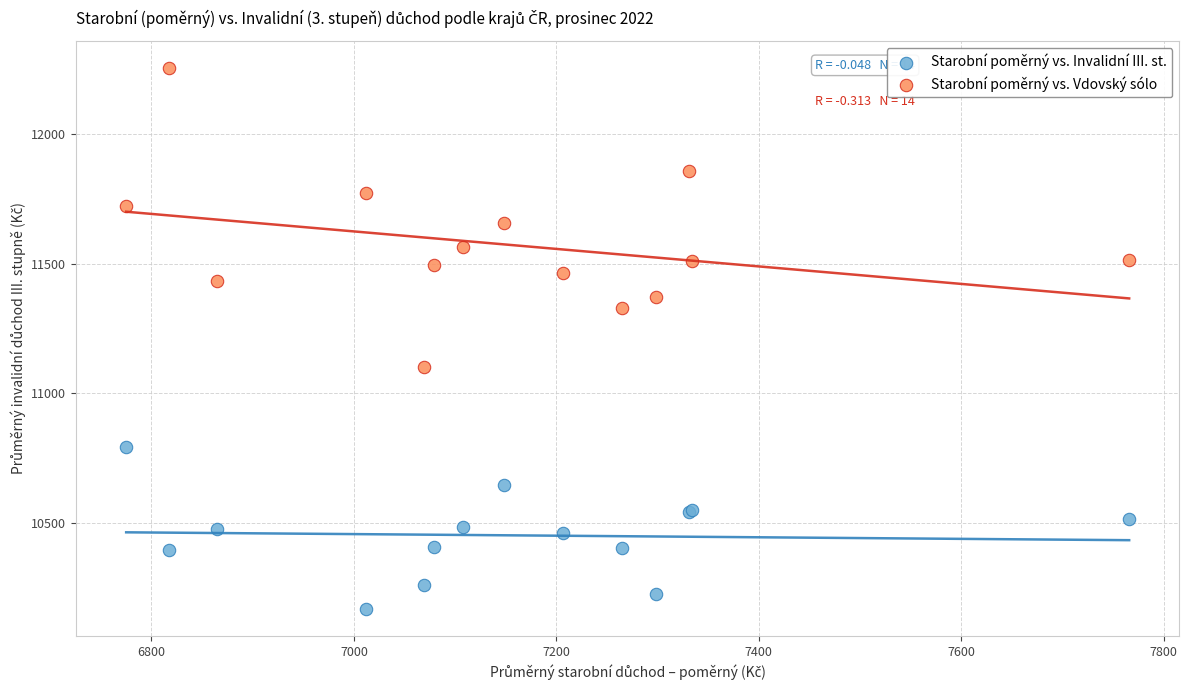

What is the X range (max minus min) for the scatter plot?

991